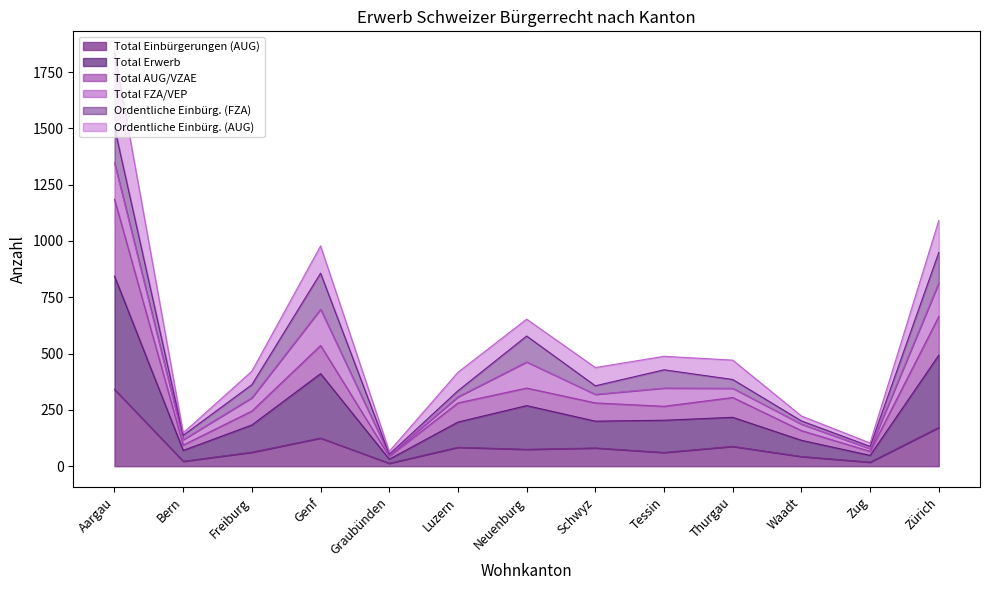

Between Genf and Freiburg, which is larger?

Genf